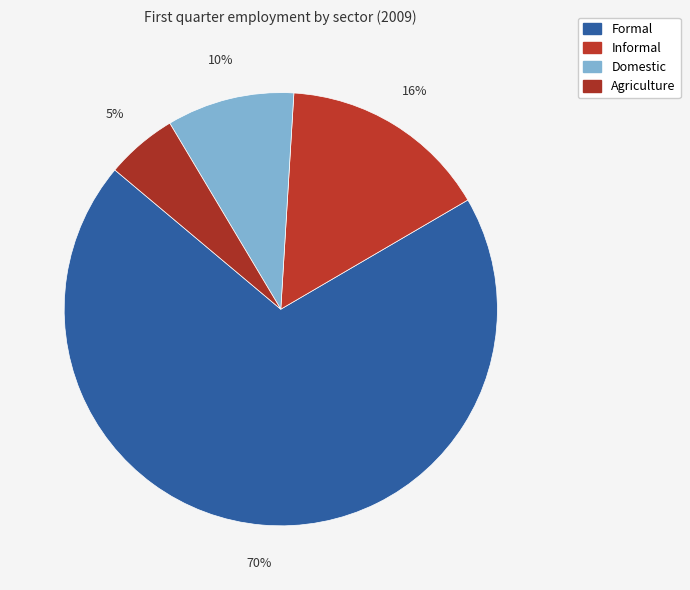

True or false: Domestic accounts for 10% of the total.

True